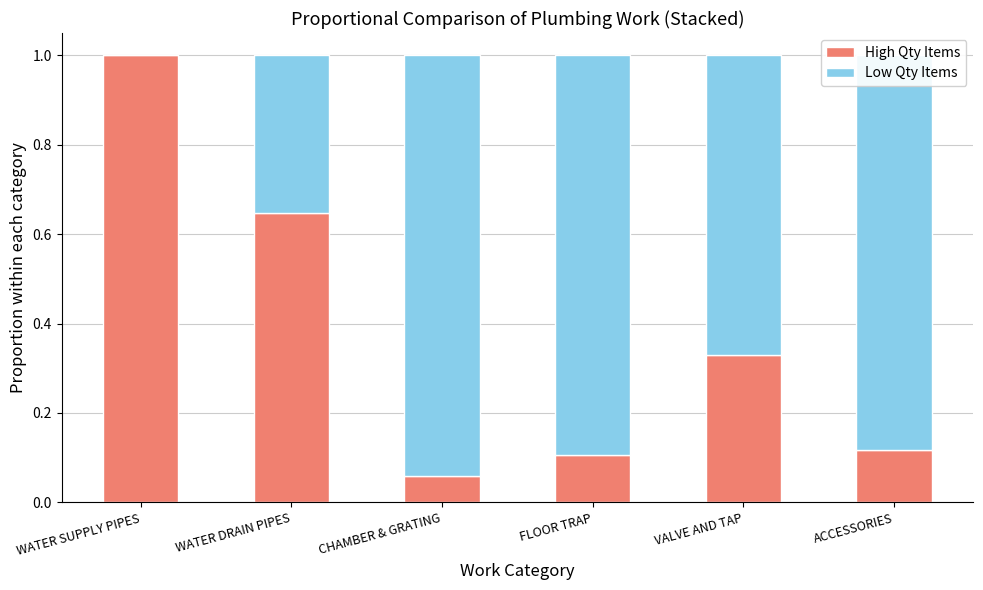

What is the maximum value for High Qty Items?

1.0